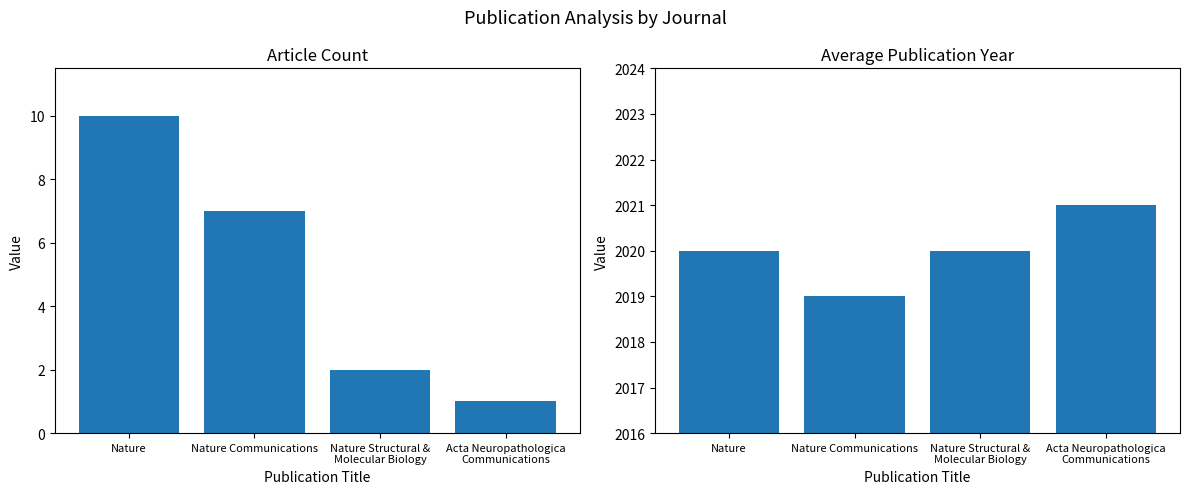

The value of Avg Publication Year at Nature is 3559. True or false?

False